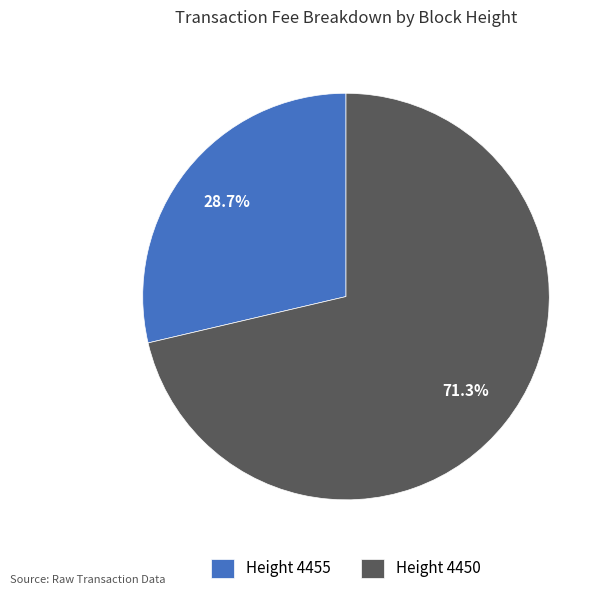

Which slice represents more than half of the pie?

Height 4450